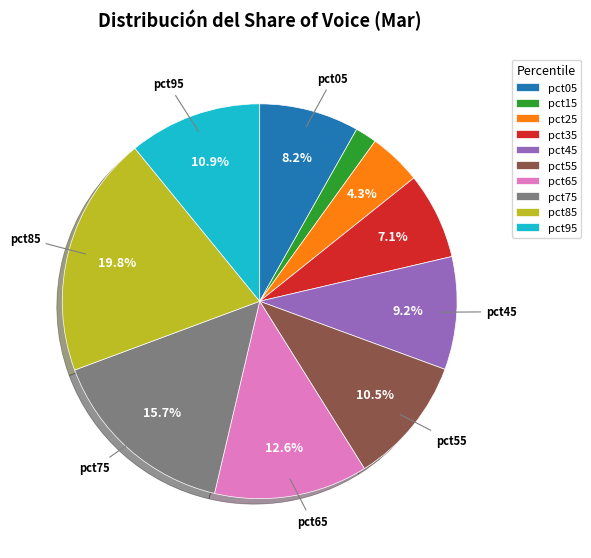

Which category has the biggest portion of the pie?

pct85